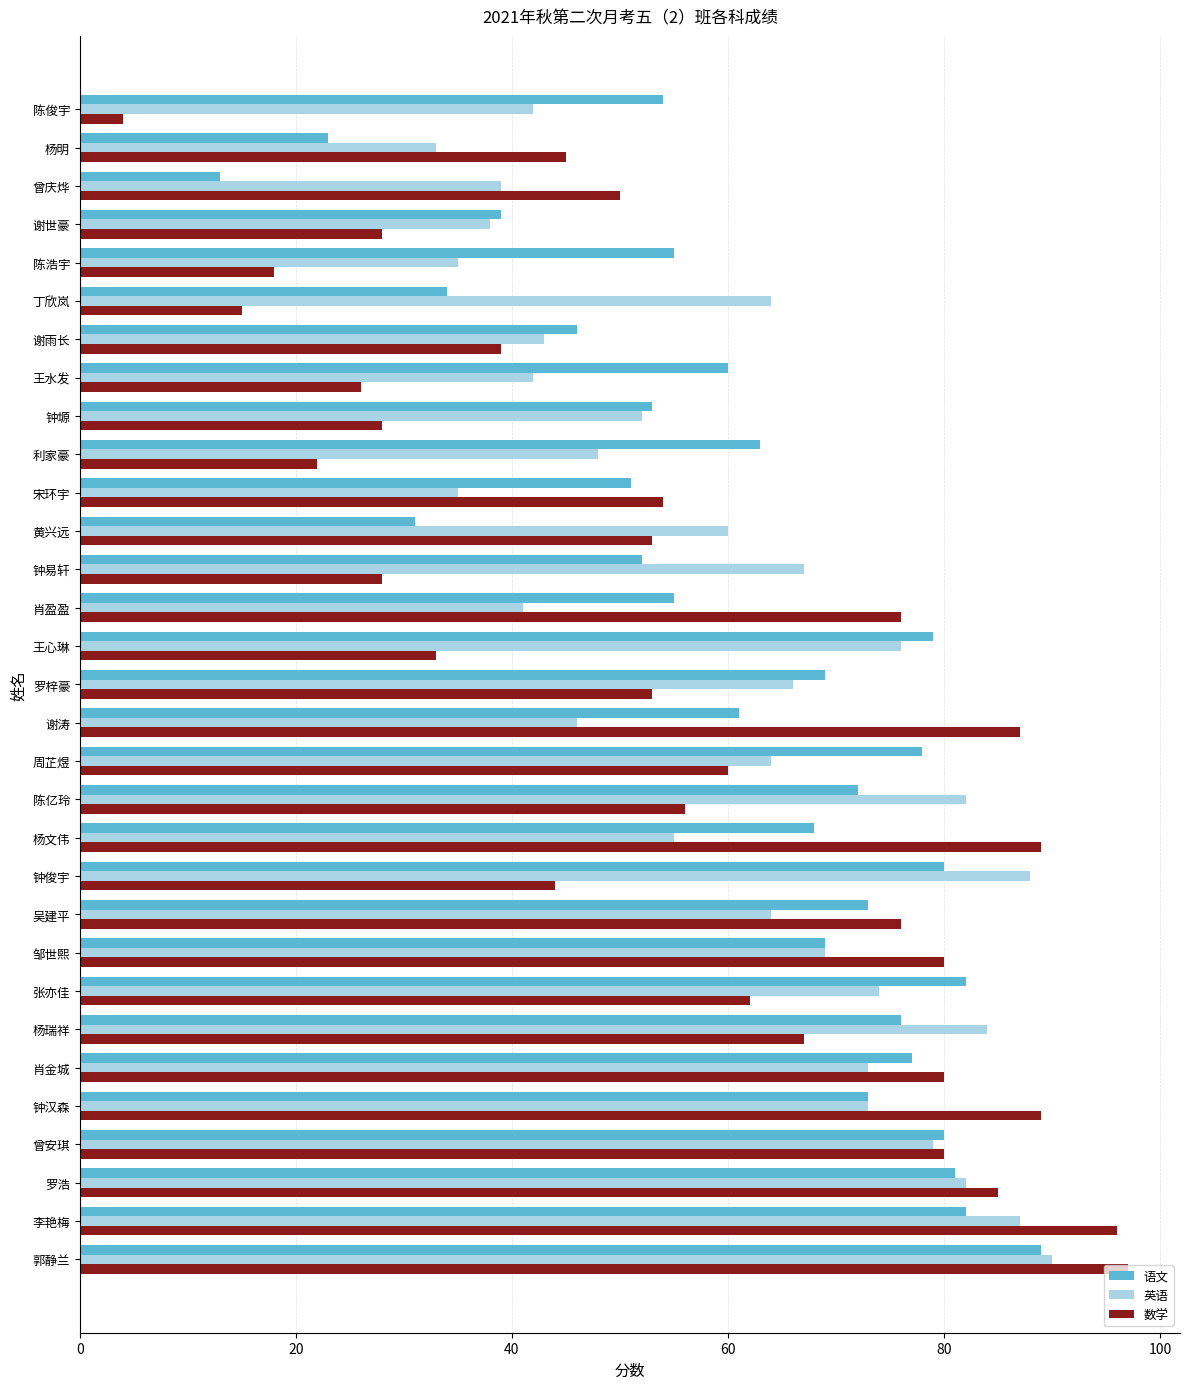

What is the smallest value displayed?

4